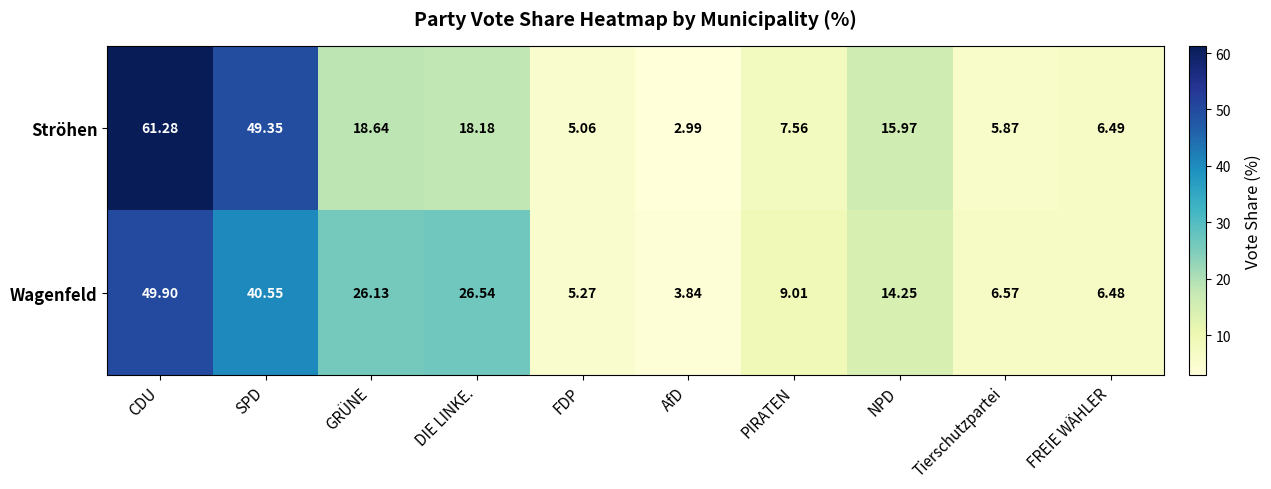

Rank the series by their maximum value, from lowest to highest.

Wagenfeld, Ströhen